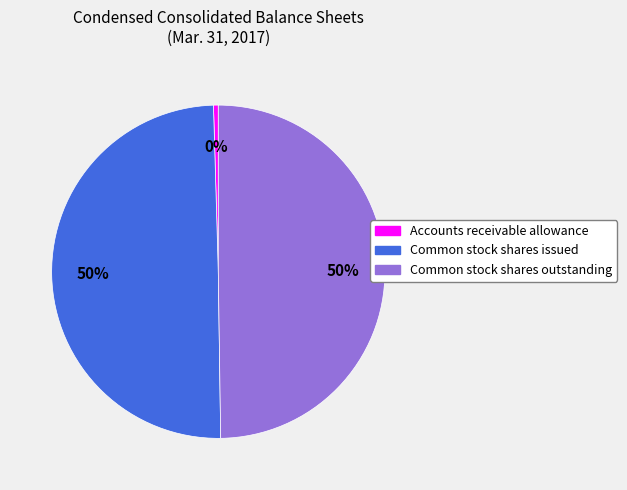

Is it true that Common stock shares outstanding is 63% of the pie?

False